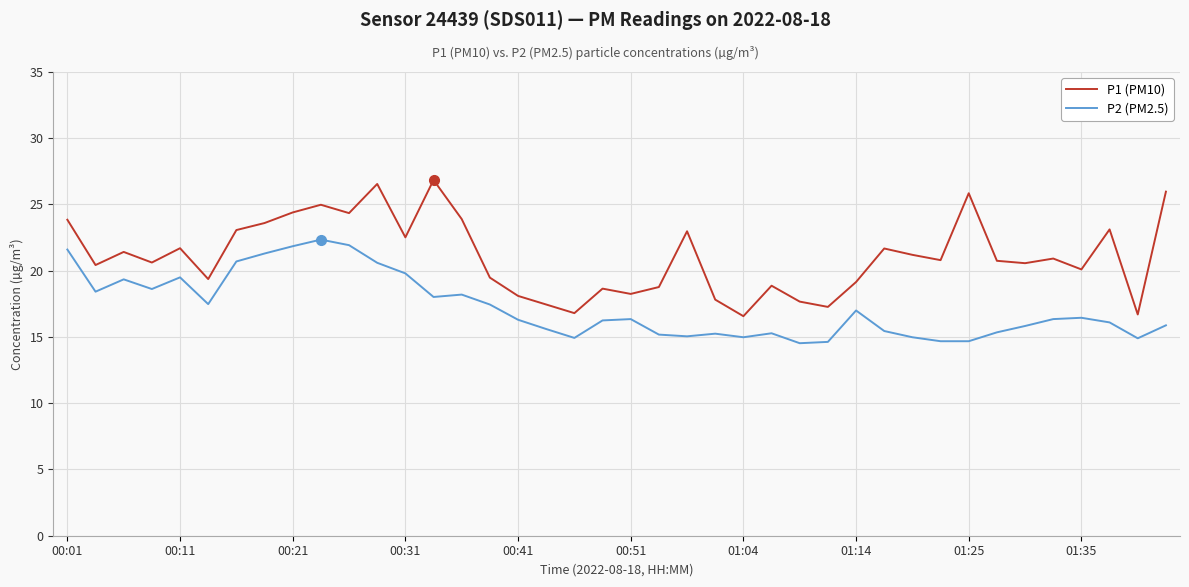

What is the minimum value shown in the chart?

14.5